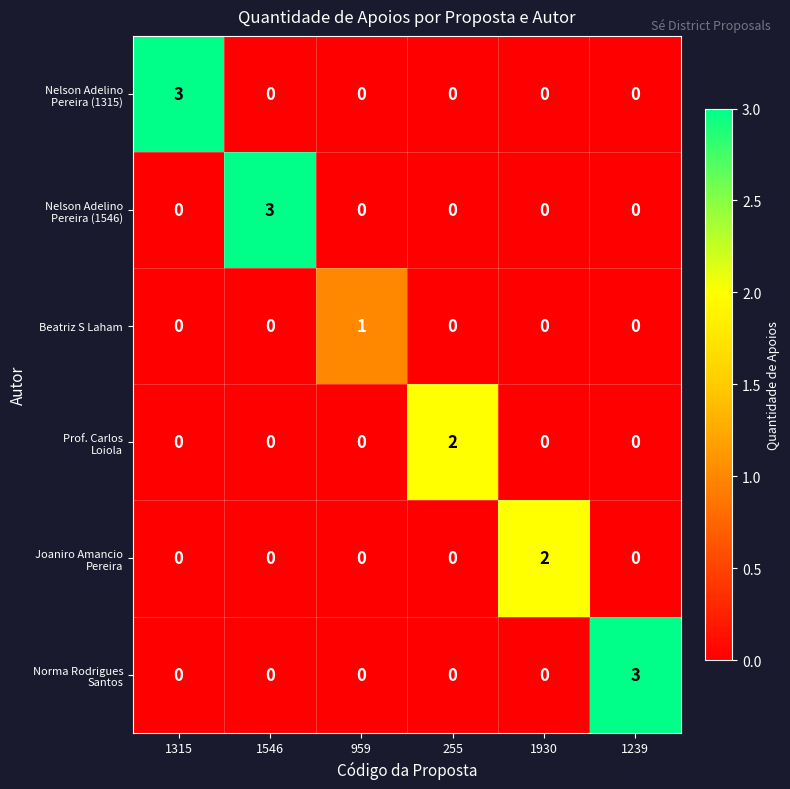

What is the difference between the highest and lowest values at 1546?

3